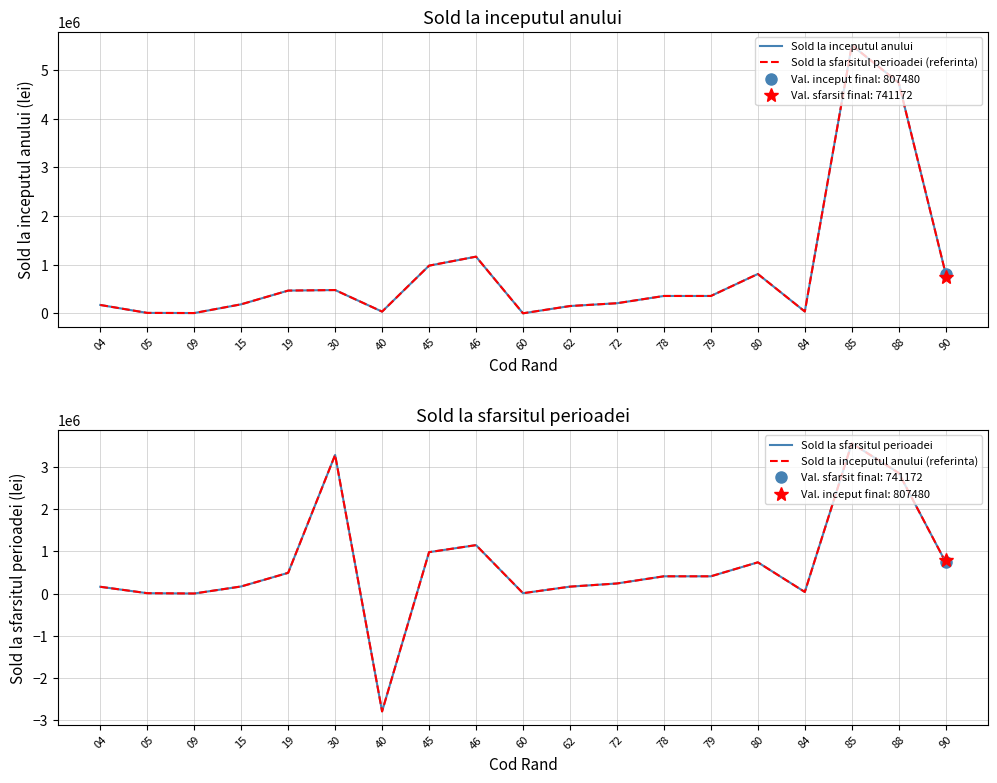

What is the difference between the maximum and second lowest values in the Sold la inceputul anului (referinta) series?

3570350